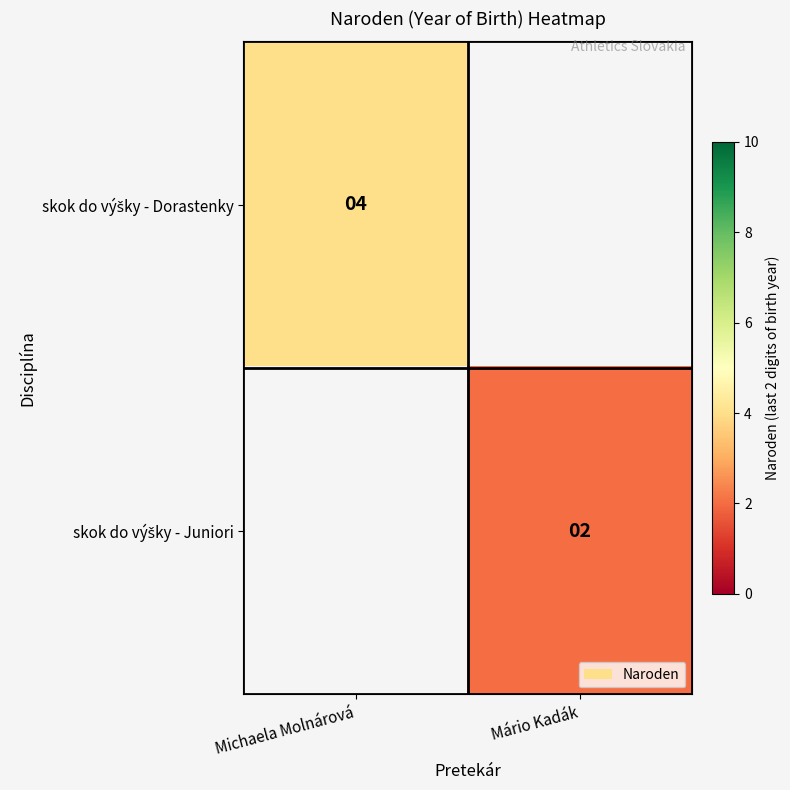

At how many categories does at least one series exceed 2?

1